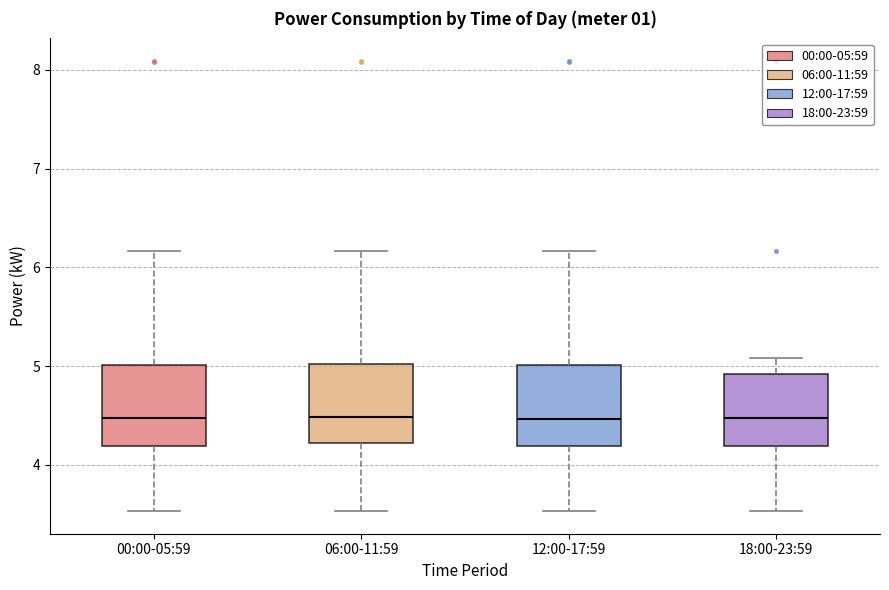

Reading left to right, transcribe this box plot: for each box, give where its median line is, the range the box spans, and where its two whiskers end, as read against the y-axis. The values are not printed on the chart, so give them approximately, as read against the axis.

00:00-05:59: median 4.5, box 4.2 to 5.0, whiskers 3.5 to 6.2
06:00-11:59: median 4.5, box 4.2 to 5.0, whiskers 3.5 to 6.2
12:00-17:59: median 4.5, box 4.2 to 5.0, whiskers 3.5 to 6.2
18:00-23:59: median 4.5, box 4.2 to 4.9, whiskers 3.5 to 5.1